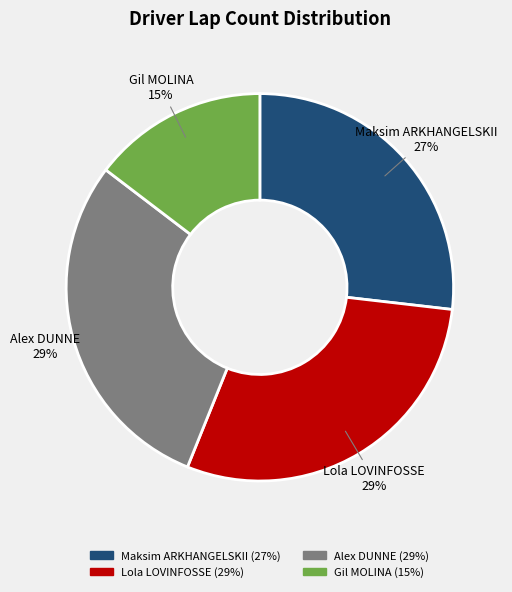

How many segments does this pie chart have?

4